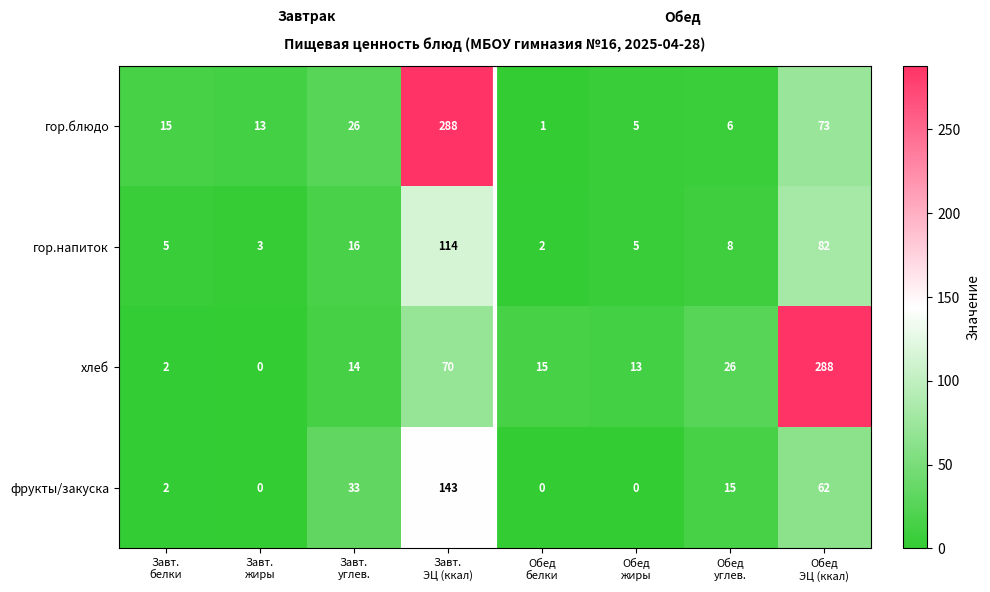

How many data points does each series have?

8